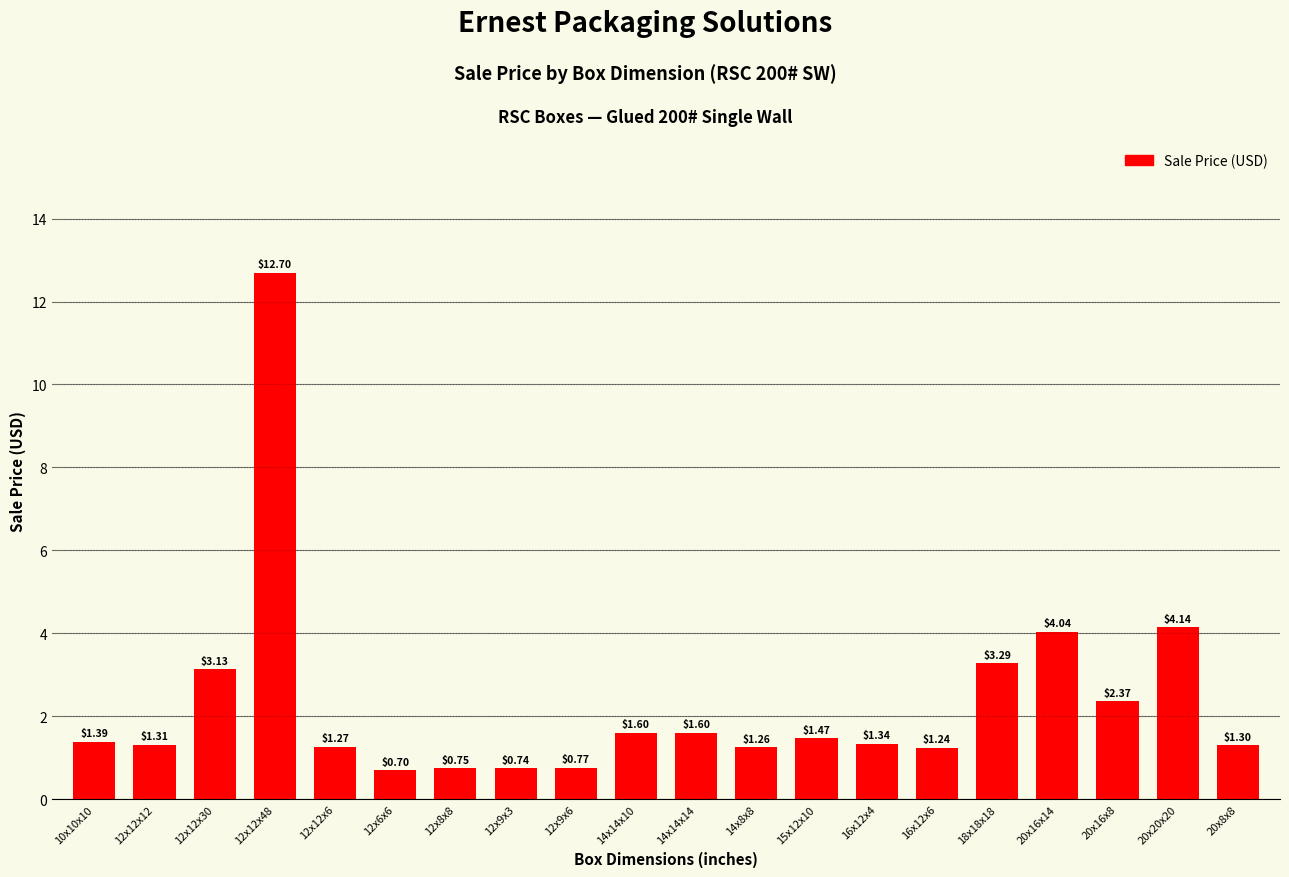

Does the chart contain stacked bars?

No